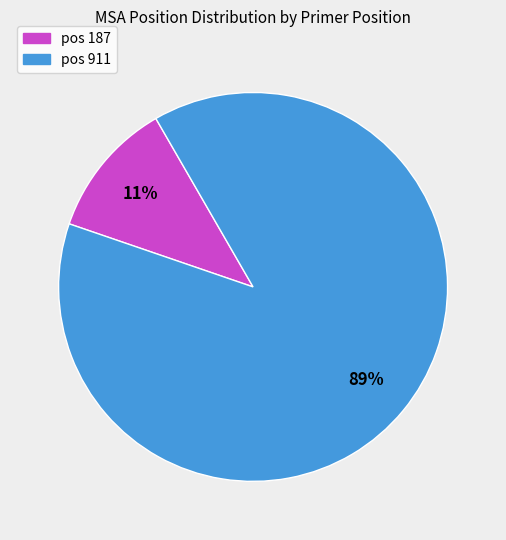

Is there any slice that represents more than half of the pie?

Yes